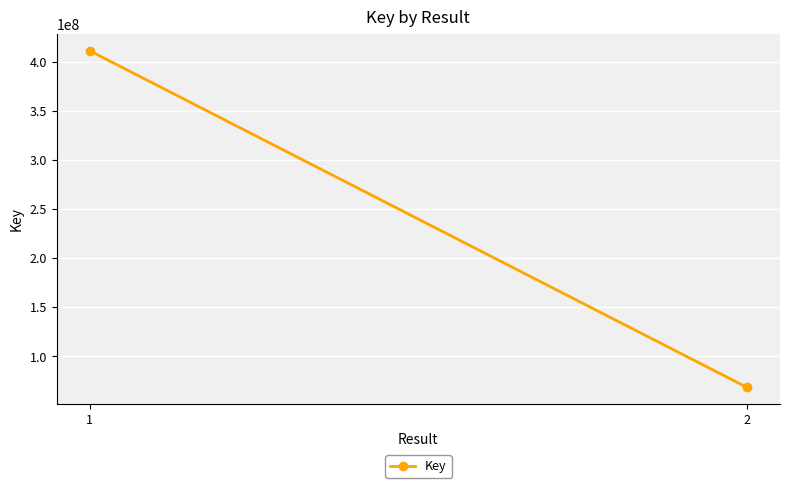

Is it true that the value at 1 is 660101280?

False